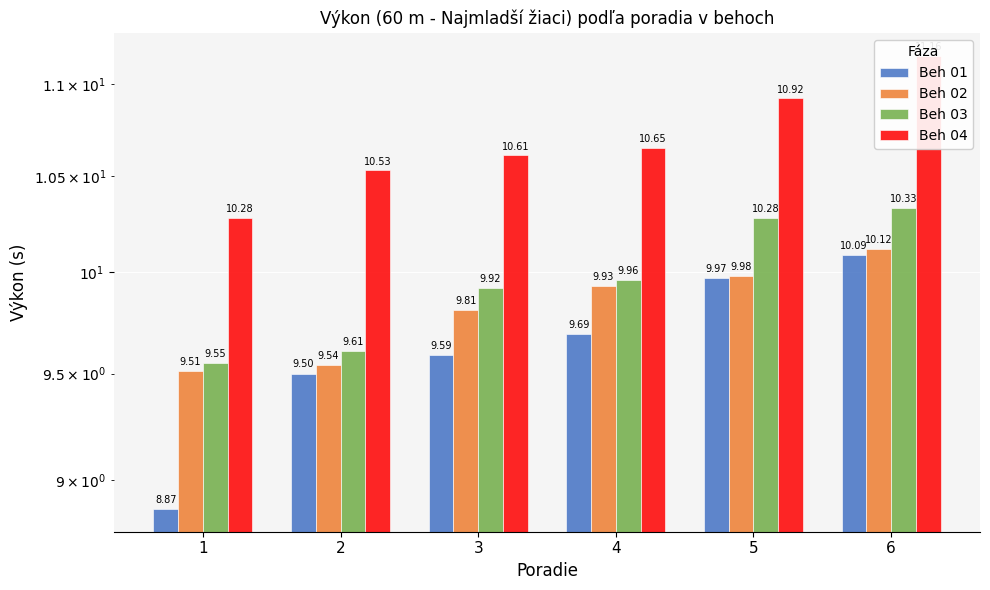

Reading right to left, extract all data points from this chart.

Beh 01: 10.1	10.0	9.7	9.6	9.5	8.9
Beh 02: 10.1	10.0	9.9	9.8	9.5	9.5
Beh 03: 10.3	10.3	10.0	9.9	9.6	9.6
Beh 04: 11.2	10.9	10.7	10.6	10.5	10.3